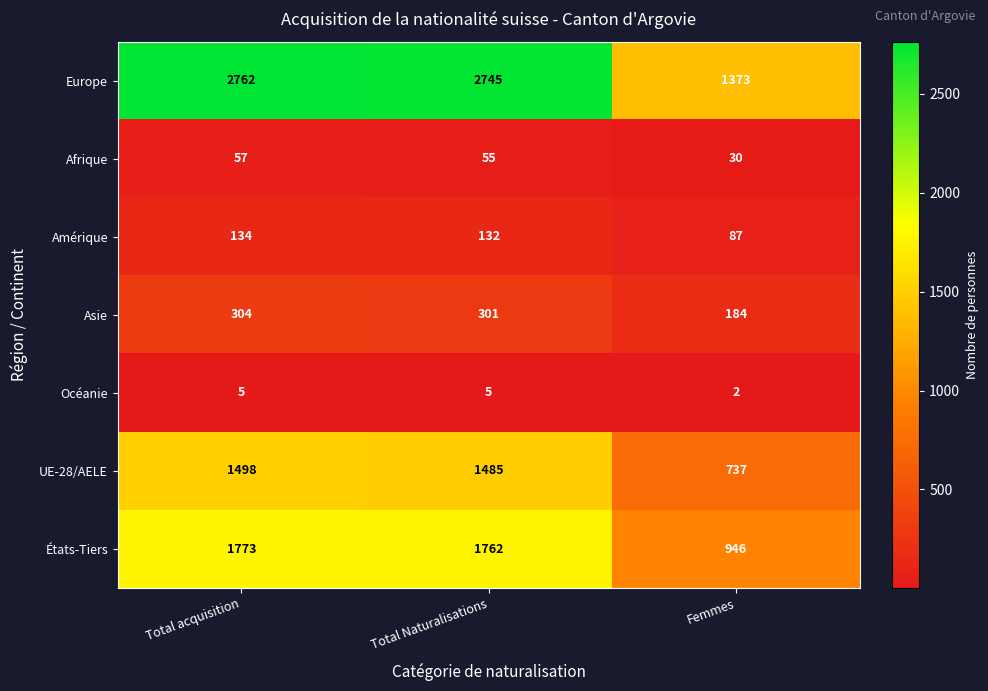

Reading left to right, list all the values displayed in this chart.

Europe: 2762	2745	1373
Afrique: 57	55	30
Amérique: 134	132	87
Asie: 304	301	184
Océanie: 5	5	2
UE-28/AELE: 1498	1485	737
États-Tiers: 1773	1762	946